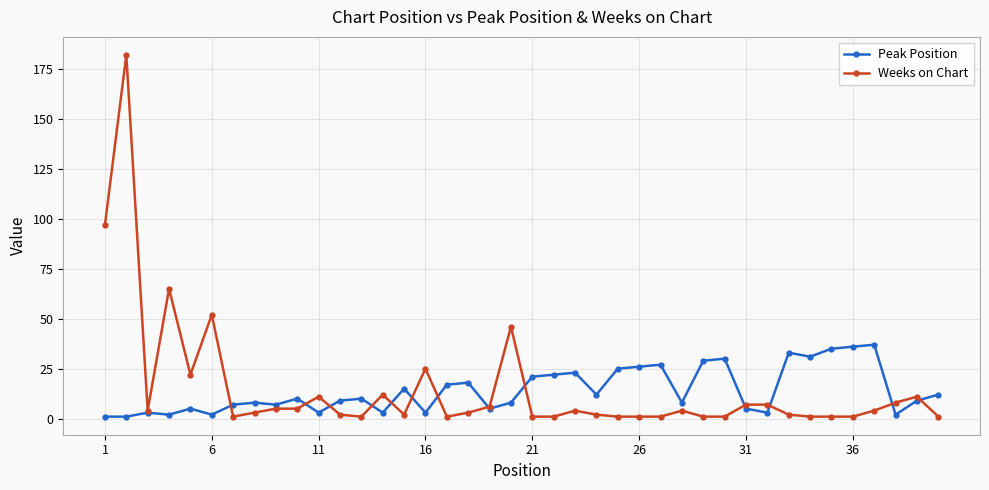

Which series has the widest spread of values?

Weeks on Chart